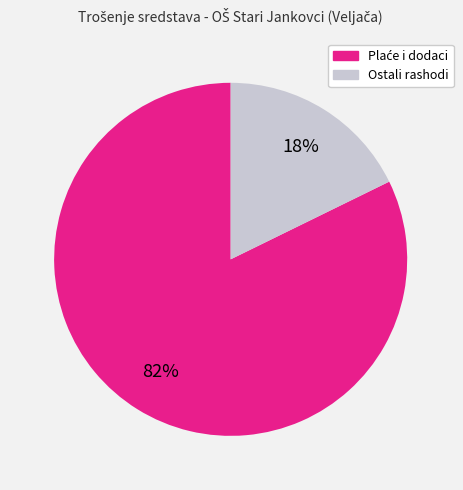

Does any single category account for the majority?

Yes